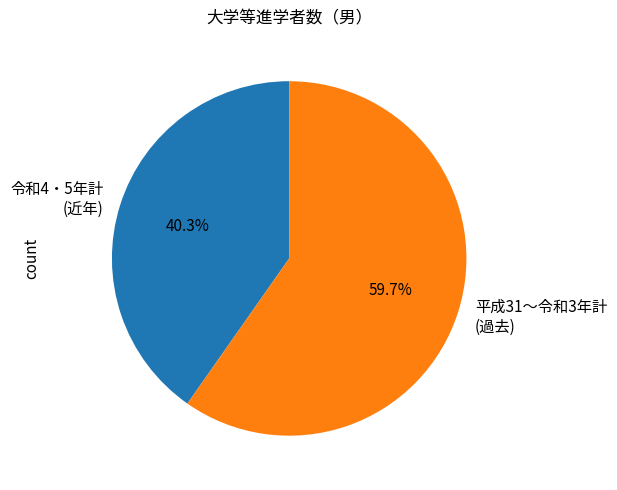

Count the number of slices in the pie.

2